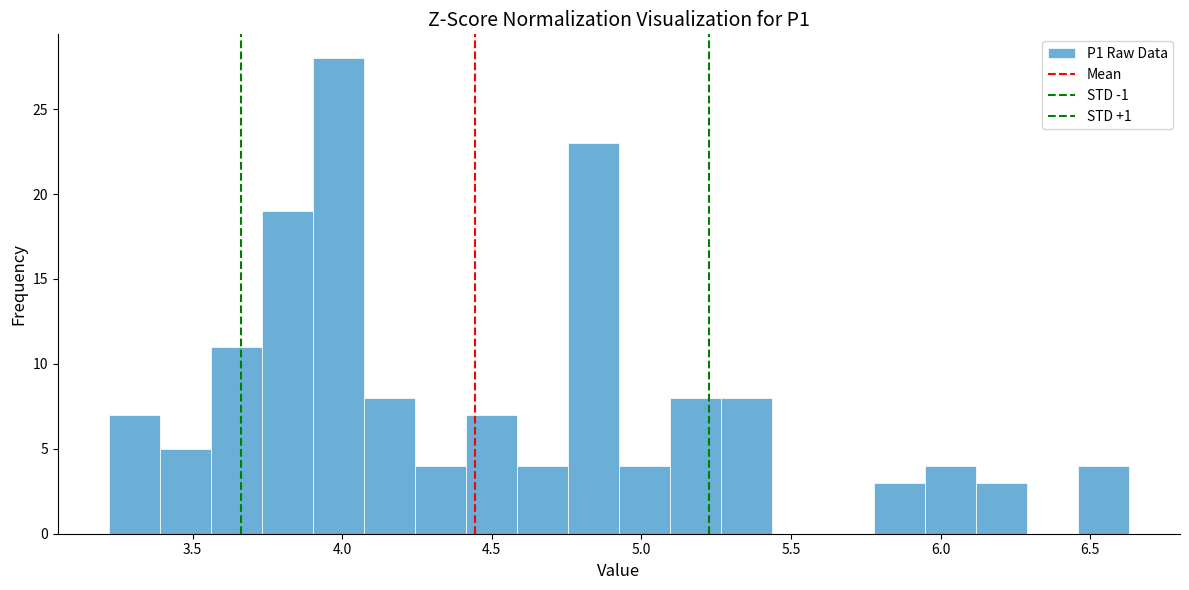

Read against the x-axis, roughly where is the centre of the tallest bar?

4.00